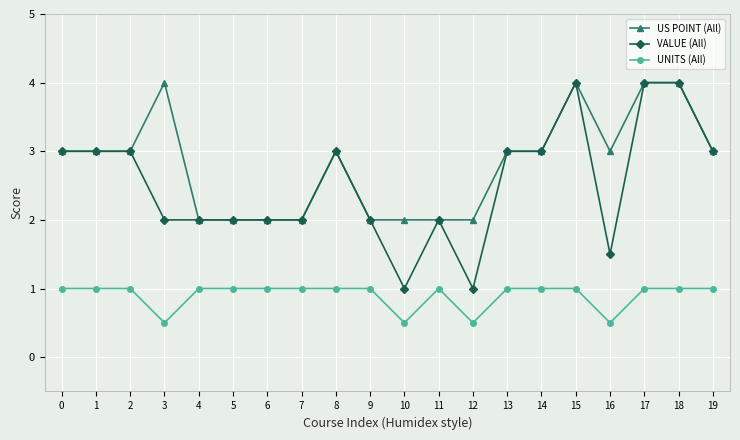

What is the lowest value of the US POINT (All) series?

2.0